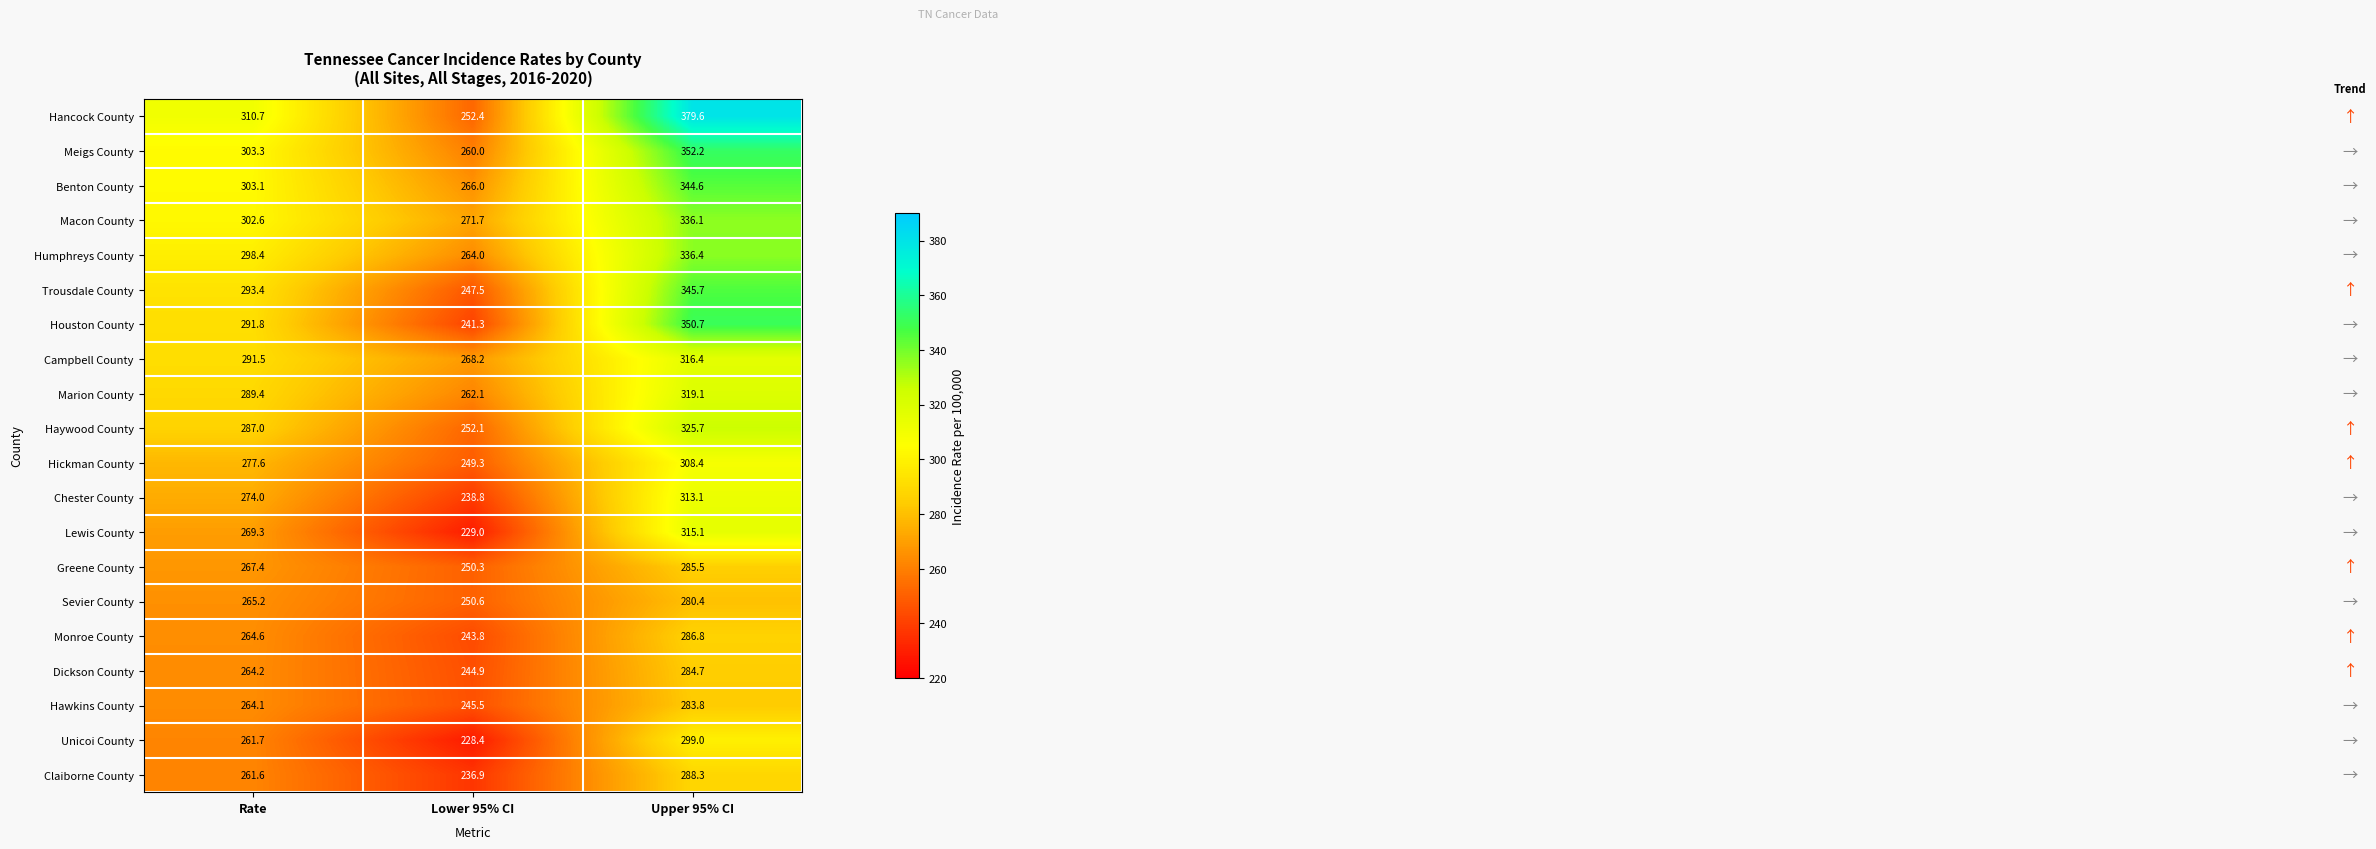

The value of Monroe County at Upper 95% CI is 112.8. True or false?

False